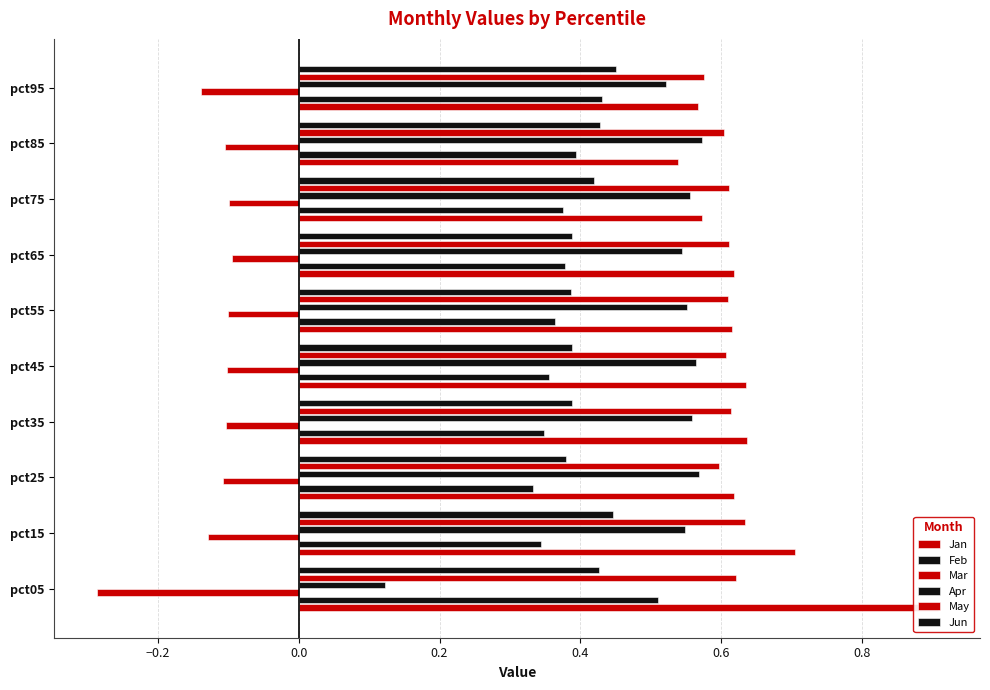

Does the chart contain stacked bars?

No